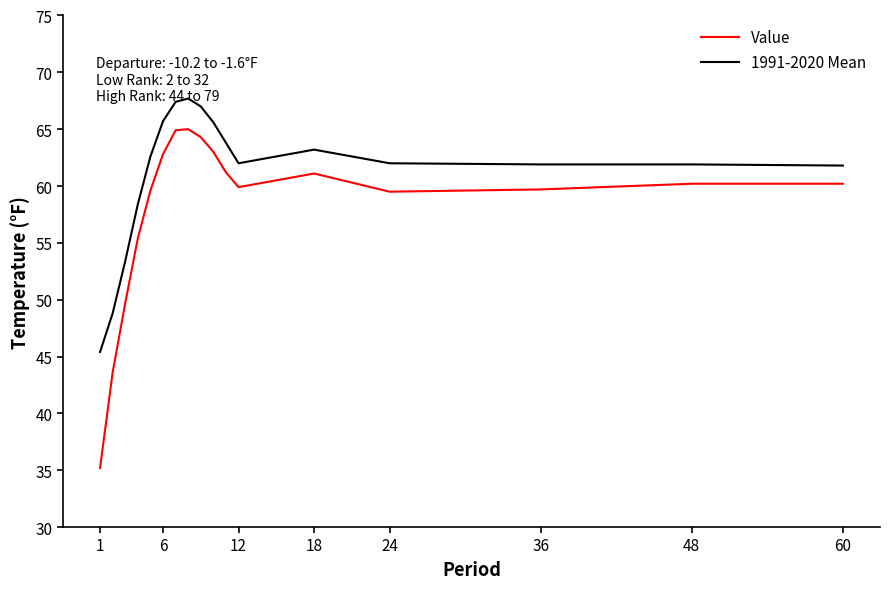

What is the minimum value for Value?

35.2